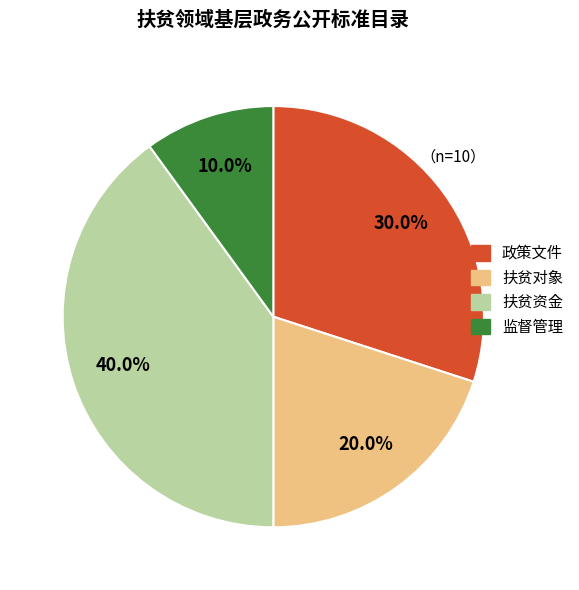

Count the number of slices in the pie.

4